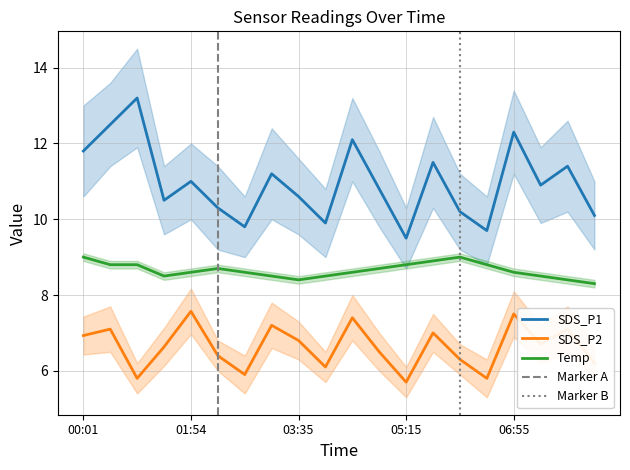

Rank the series at 00:29 from highest to lowest value.

SDS_P1, Temp, SDS_P2